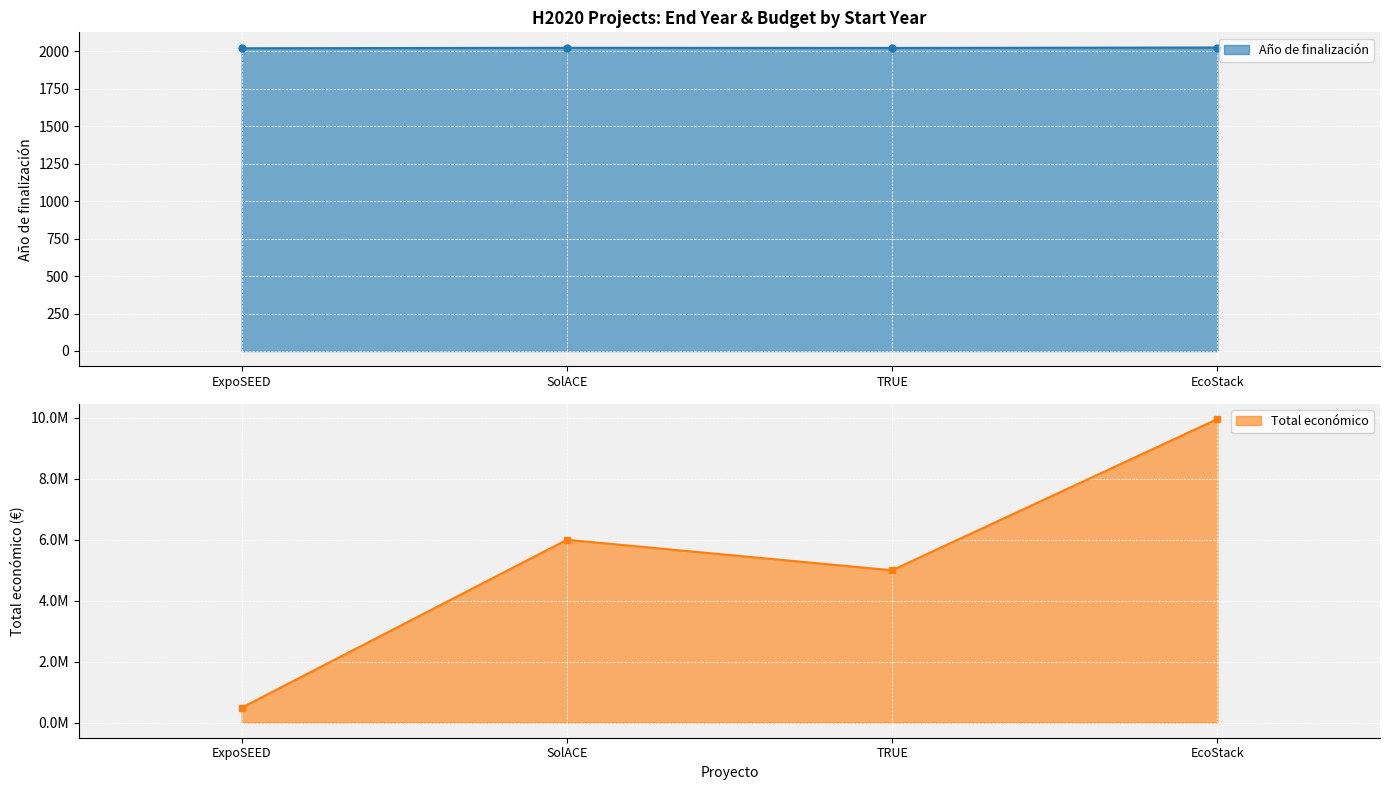

True or false: Año de finalización has a value of 2769 at SolACE.

False